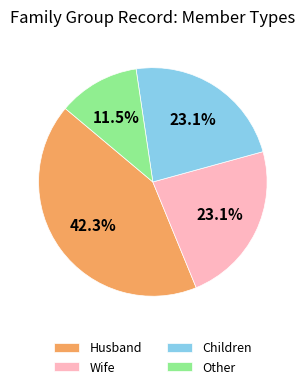

Is it true that Husband is 56% of the pie?

False